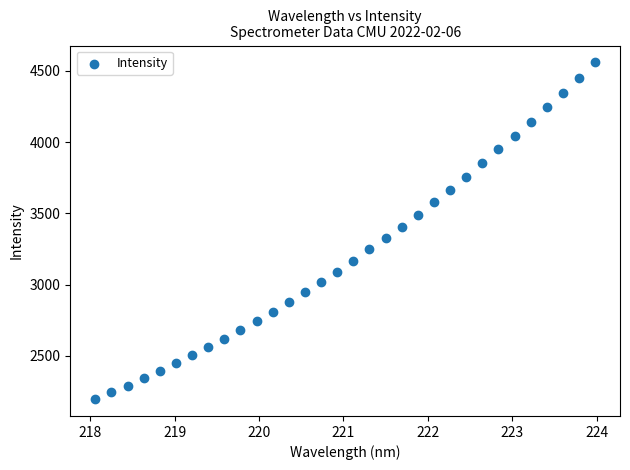

What is the range of Y values (max minus min)?

2361.1